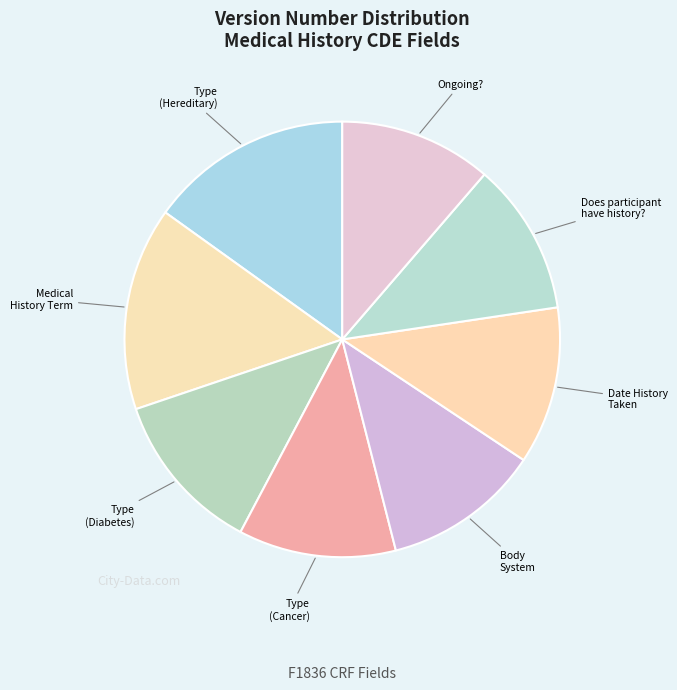

Count the number of slices in the pie.

8